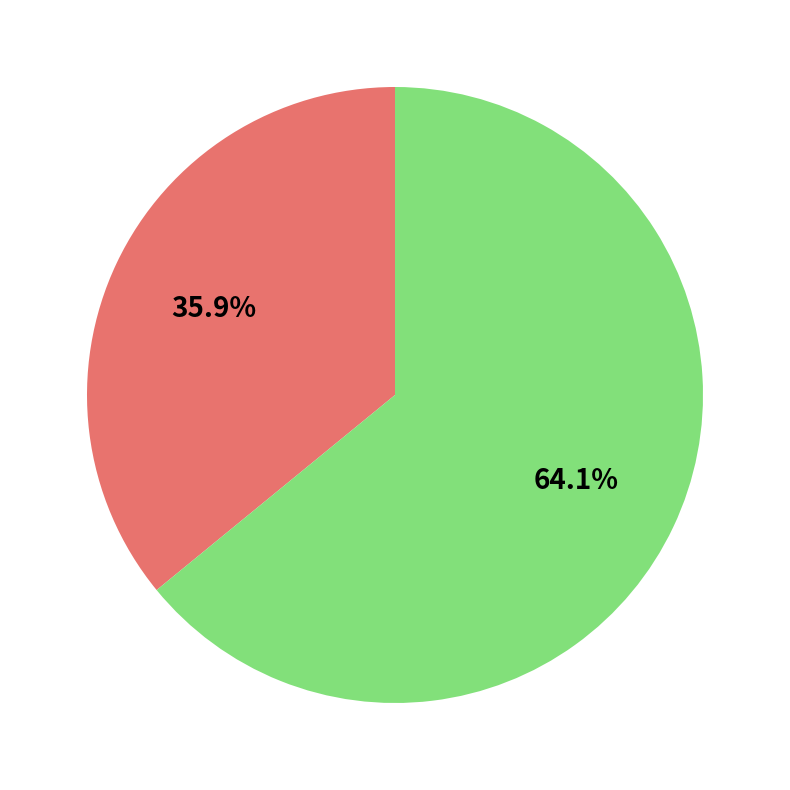

Does any single category account for the majority?

Yes